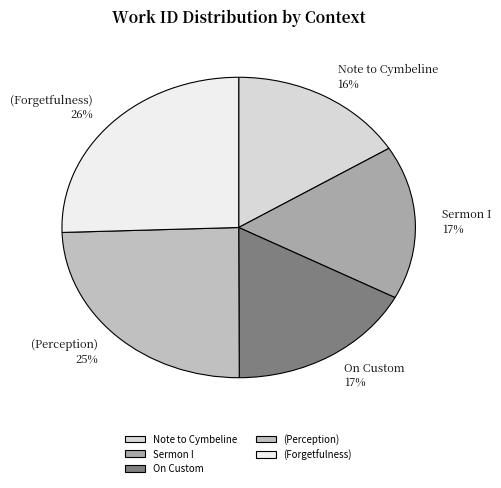

Is the sum of On Custom and Sermon I greater than half?

No